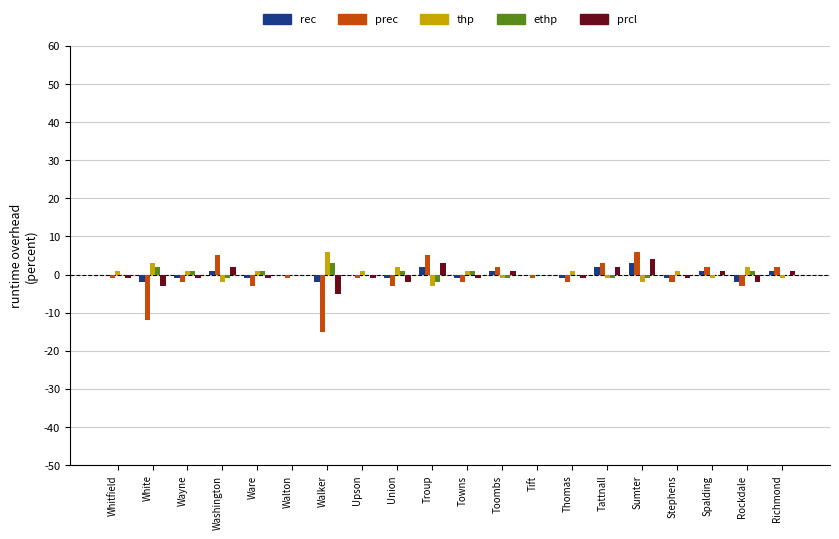

What is the greatest value displayed?

6